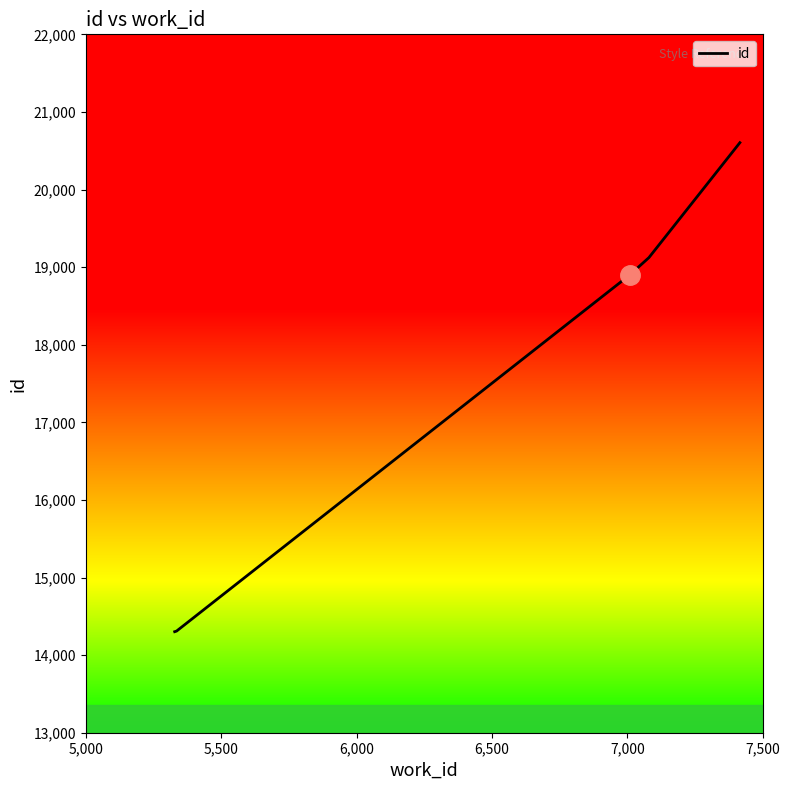

What is the greatest value displayed?

20604